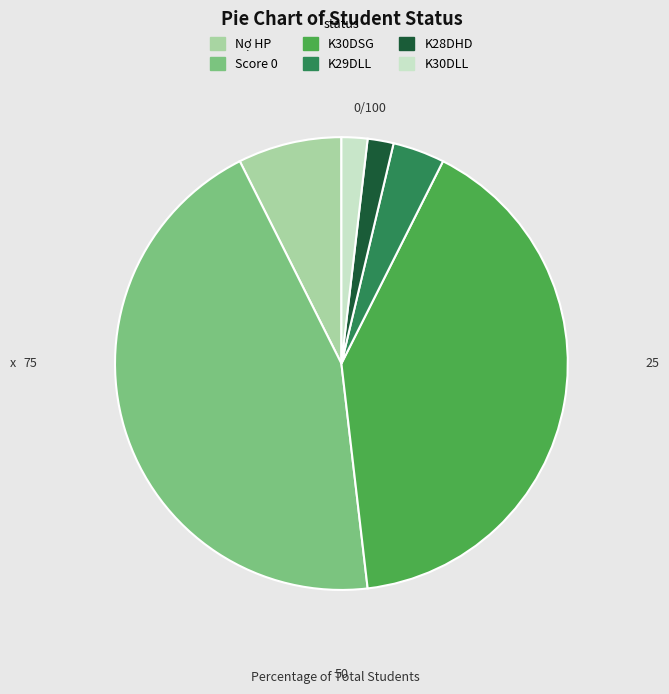

True or false: K30DLL accounts for 2% of the total.

True